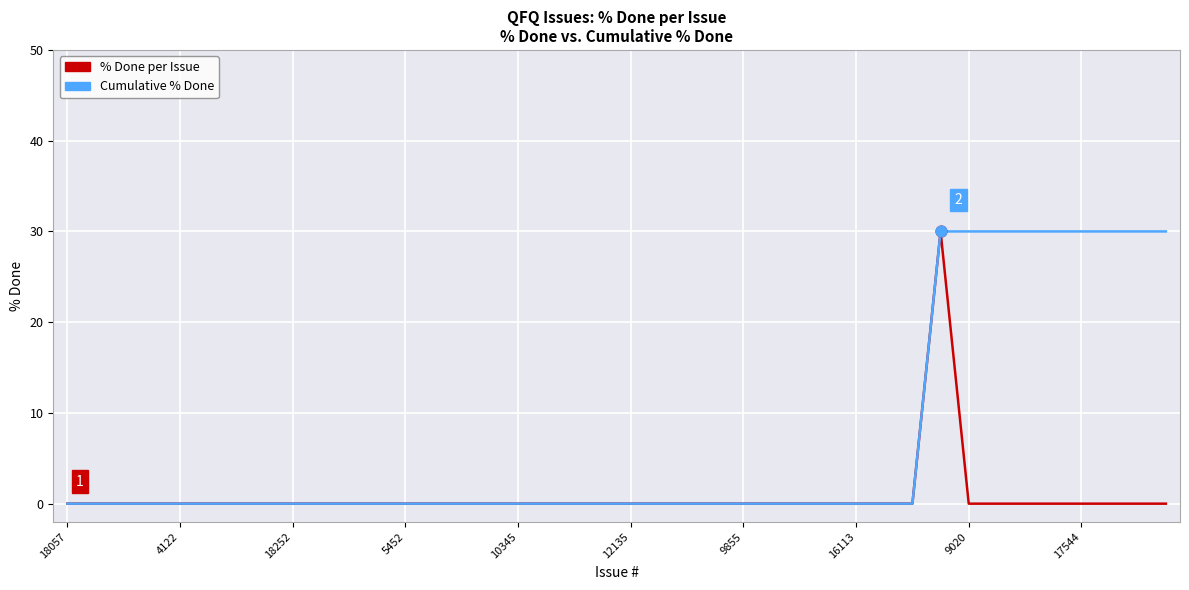

Which series has the largest total across all categories?

Cumulative % Done